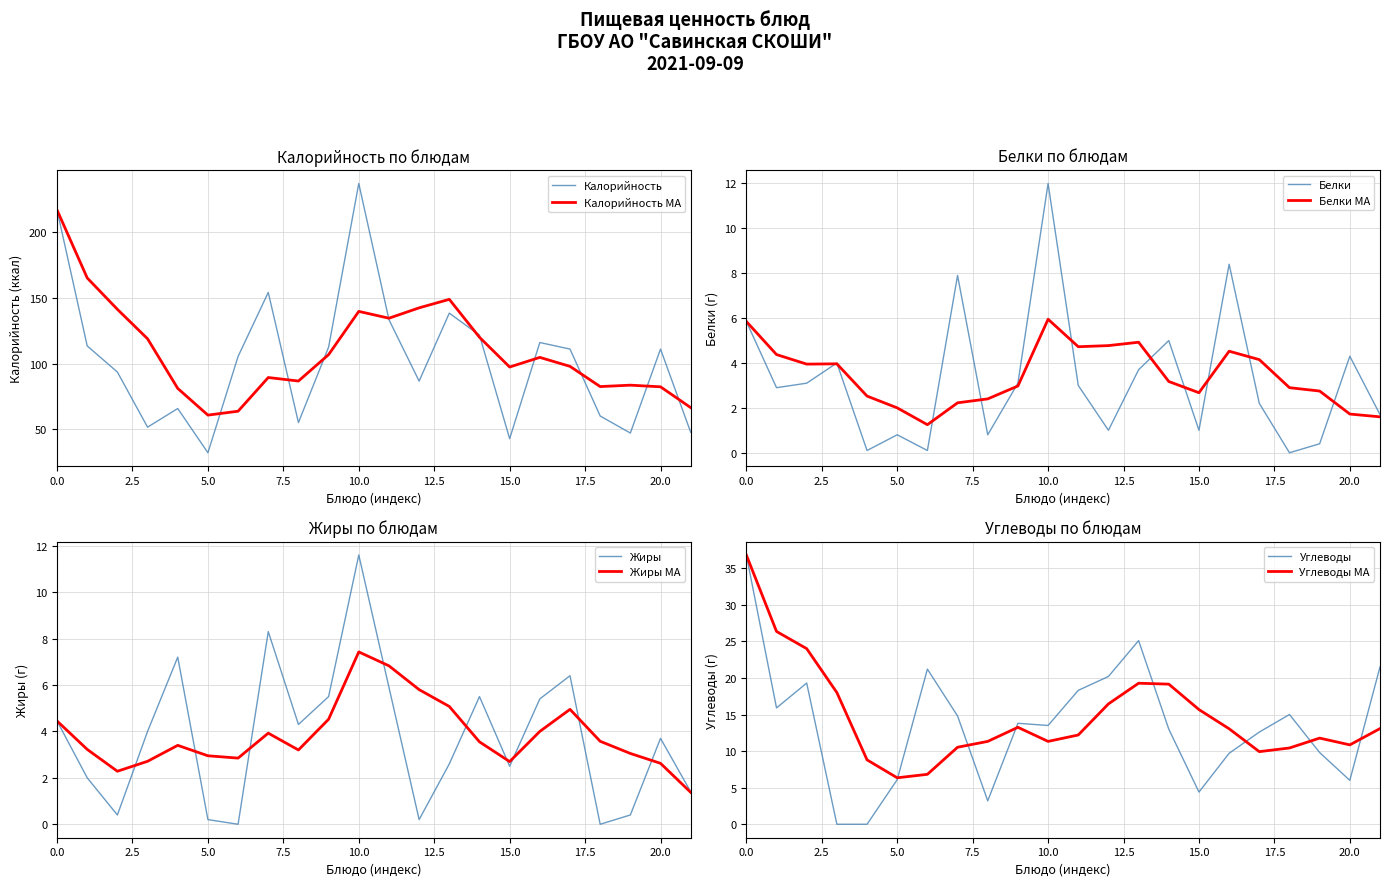

The Калорийность series shows 42.7 at 15.0. True or false?

True